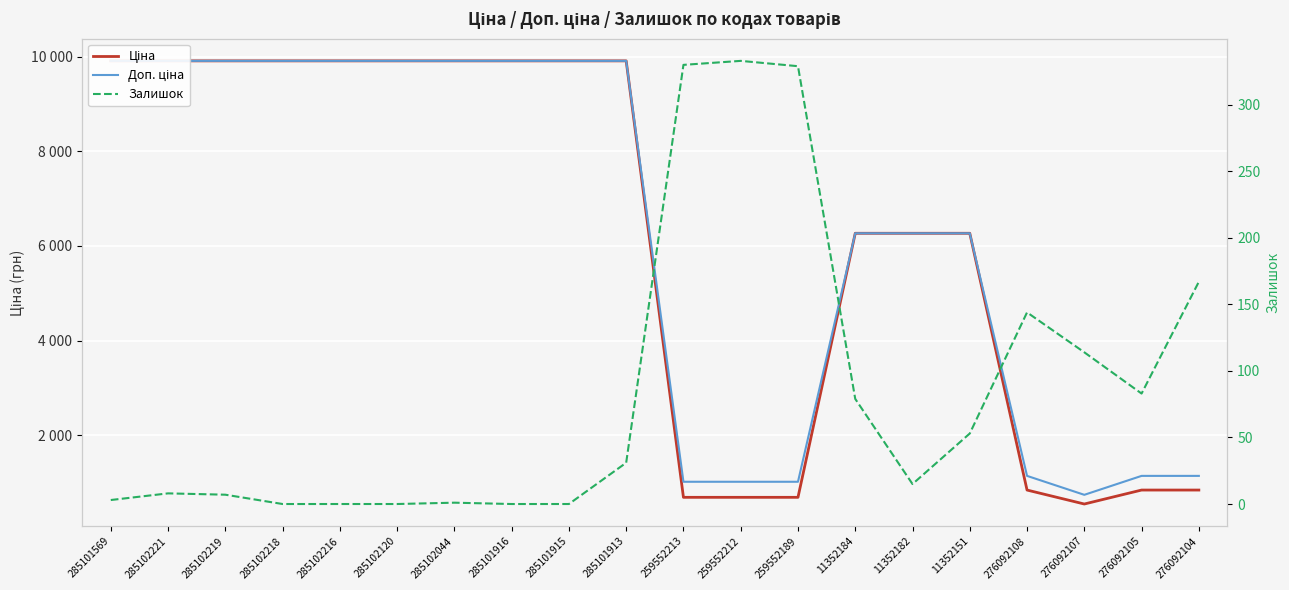

At which category is the sum across all series the highest?

285101913